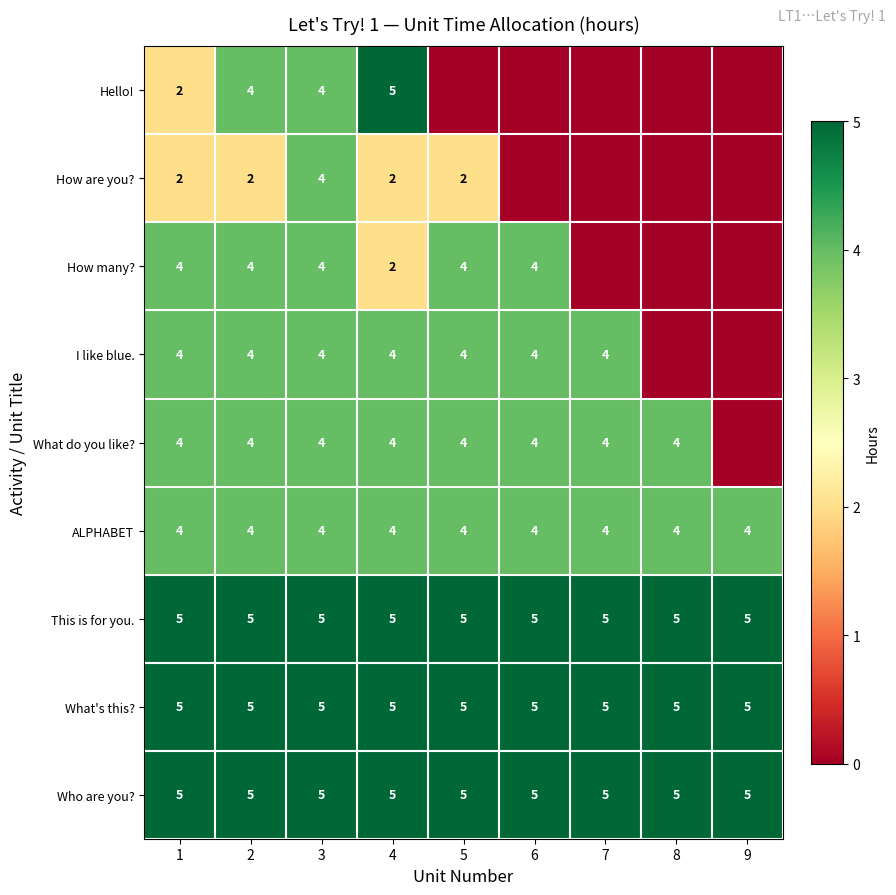

What is the average value of the ALPHABET series?

4